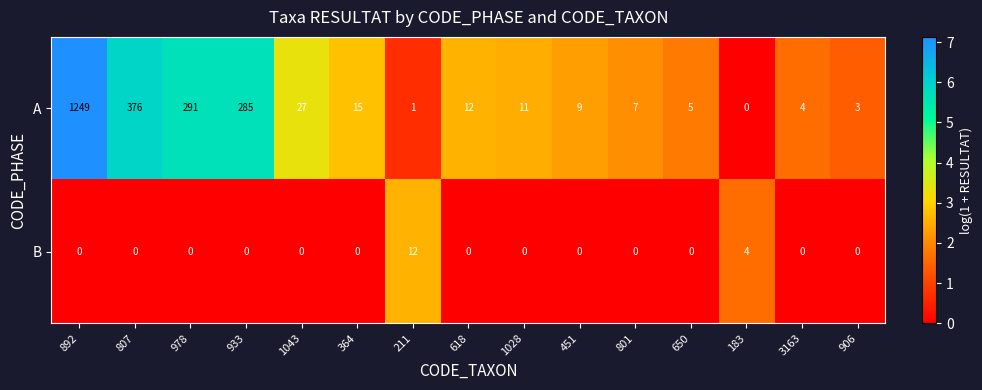

Reading right to left, list all the values displayed in this chart.

A: 3	4	0	5	7	9	11	12	1	15	27	285	291	376	1249
B: 0	0	4	0	0	0	0	0	12	0	0	0	0	0	0